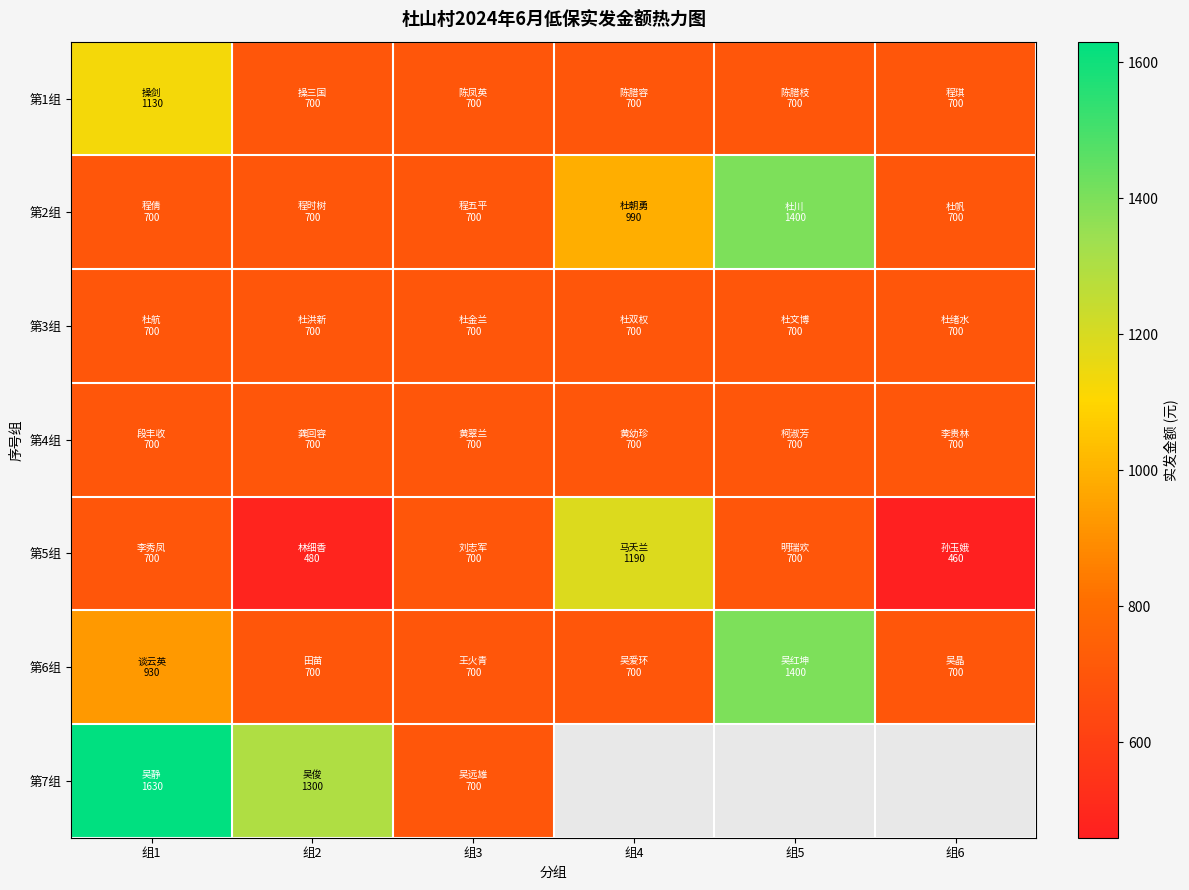

Rank the categories by 第1组 value from lowest to highest.

组2, 组3, 组4, 组5, 组6, 组1